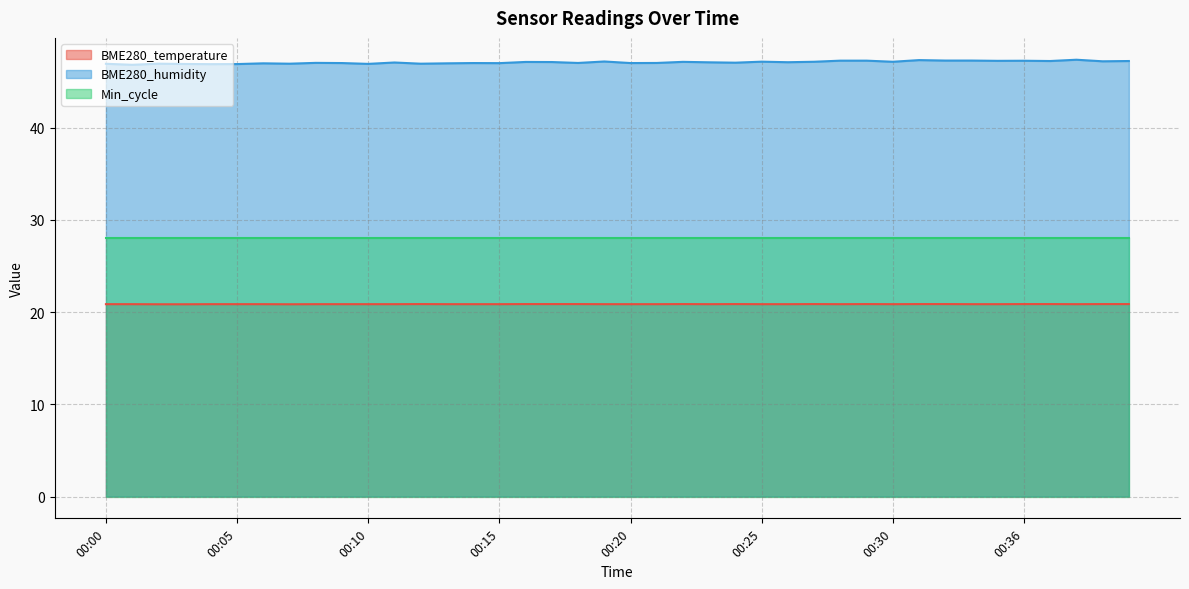

What are all the series names shown in the legend?

BME280_temperature, BME280_humidity, Min_cycle